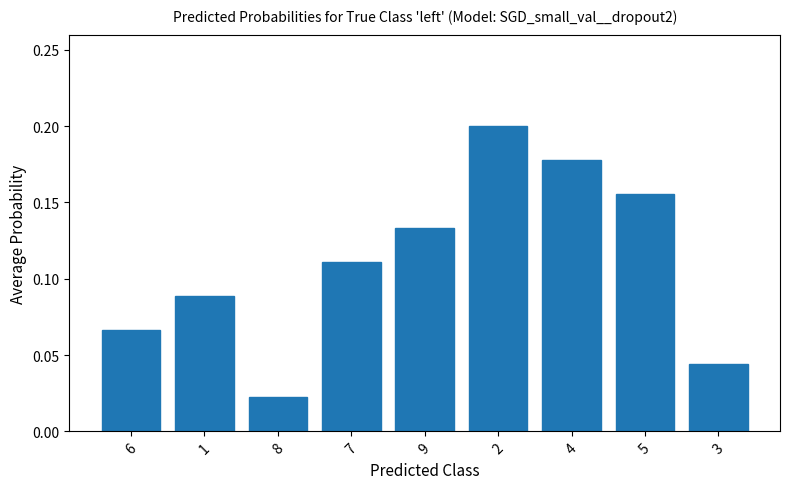

How many categories are shown in the chart?

9